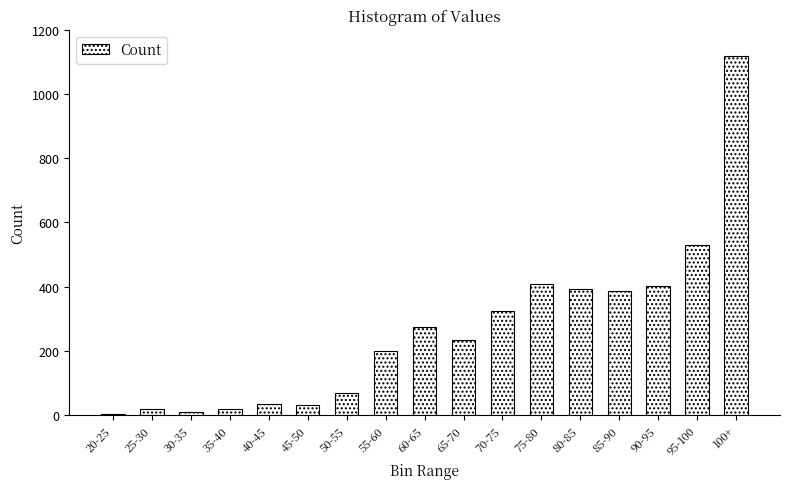

Approximately how many times larger is the value at 85-90 compared to 55-60?

1.9